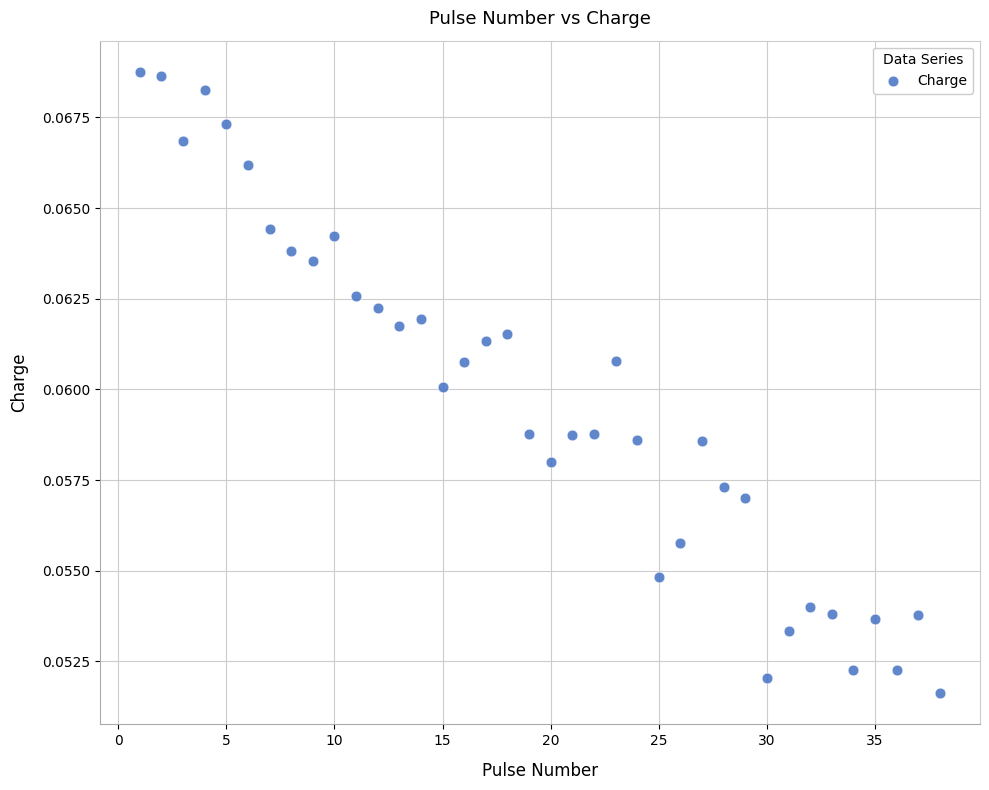

What is the range of X values (max minus min)?

37.0